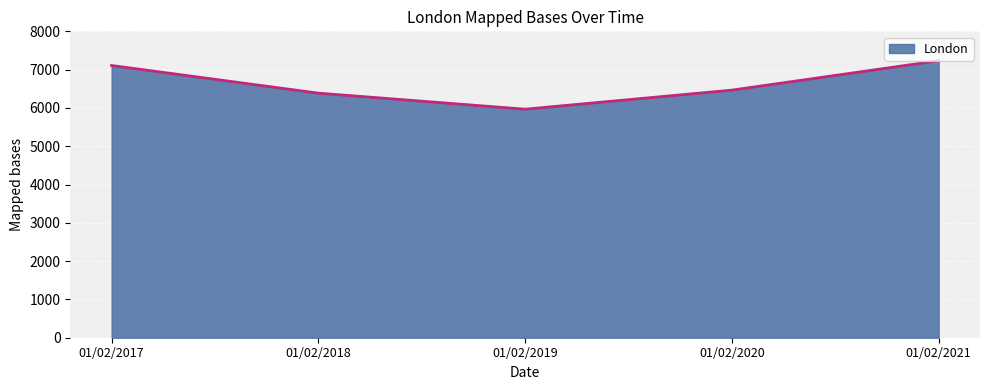

How many lines are shown in the chart?

1